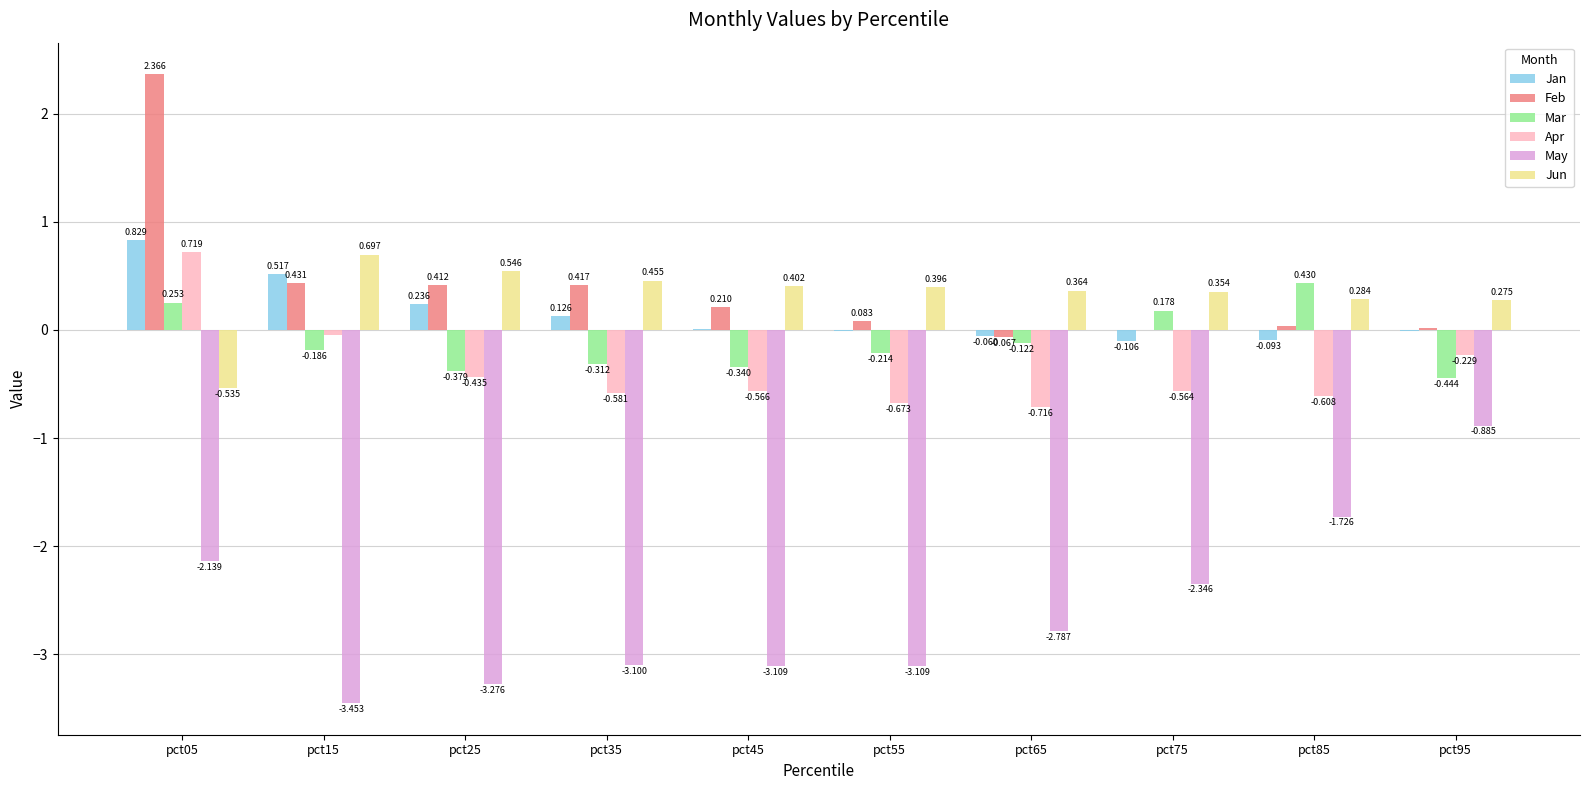

Which series changed the most between pct25 and pct45?

Jan